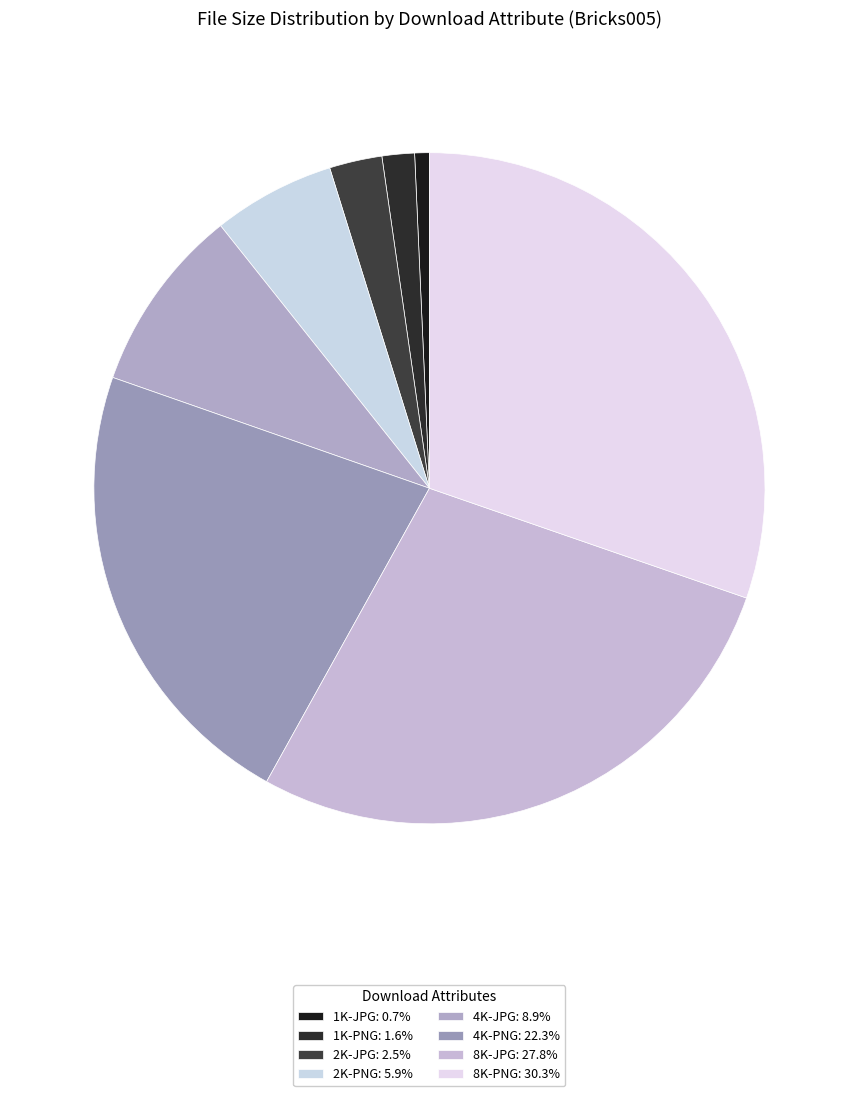

What is the smallest slice in the pie chart?

1K-JPG